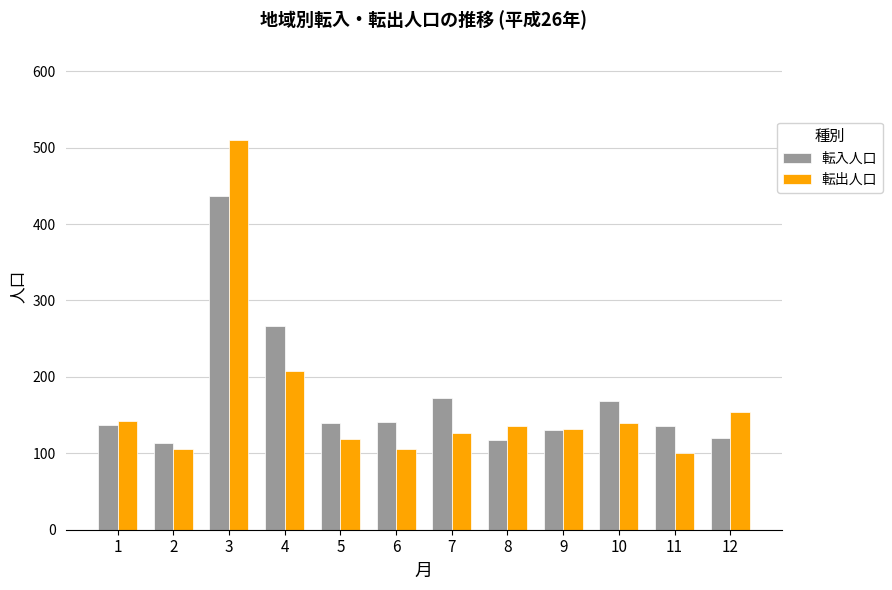

What is the value of the 転入人口 bar at the 10th from the left?

168